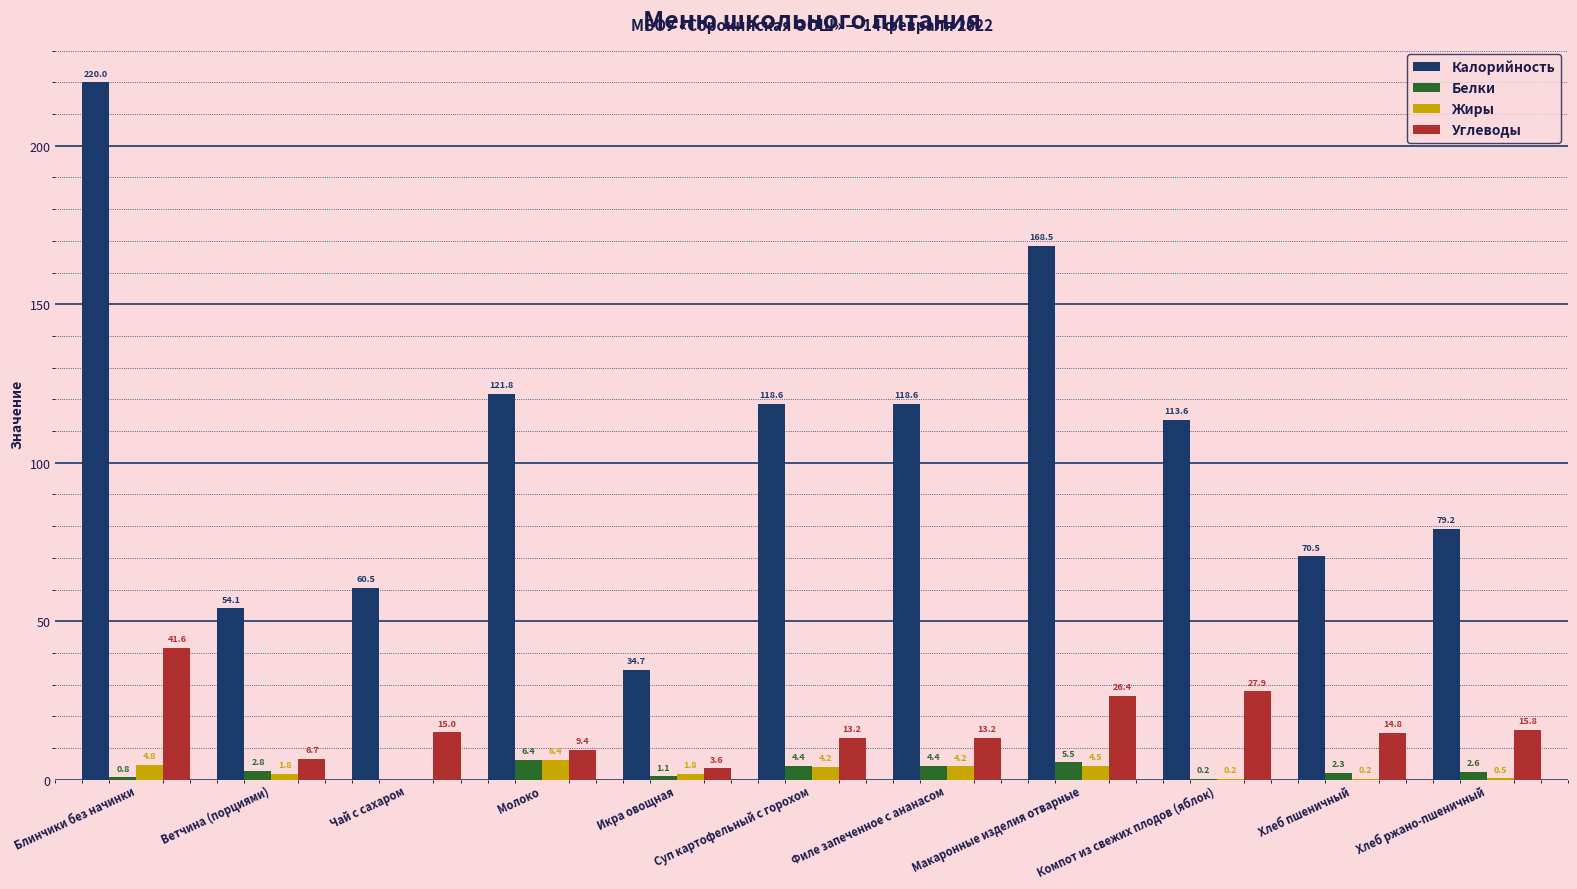

What is the sum of the Жиры values at Молоко and Хлеб ржано-пшеничный?

6.9